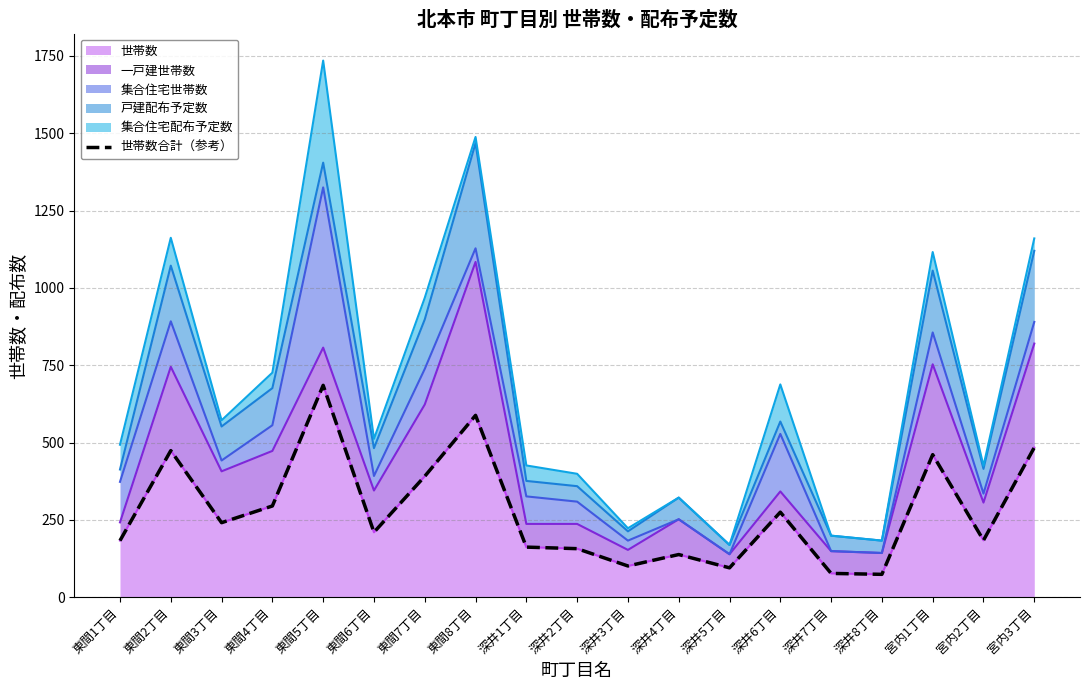

What is the change in value from 東間1丁目 to 宮内1丁目?

+278